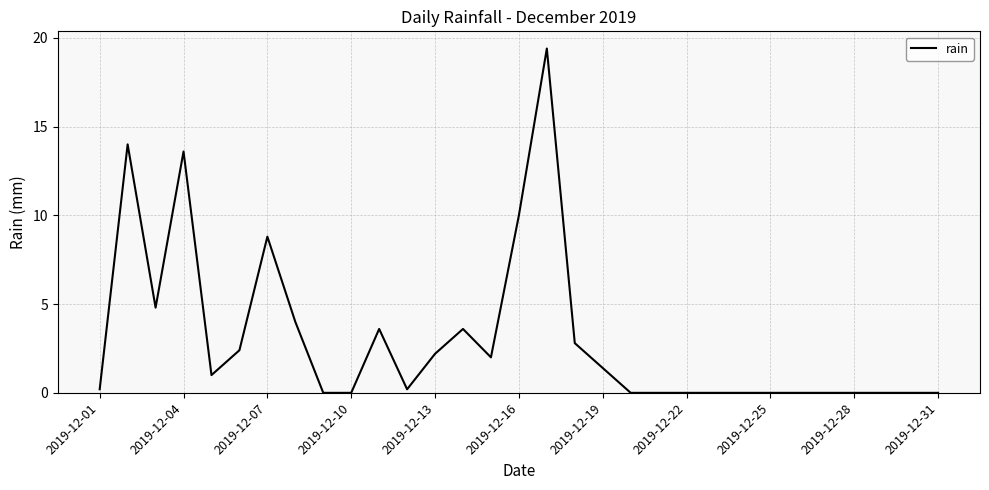

What is the difference between the maximum and minimum values?

19.4